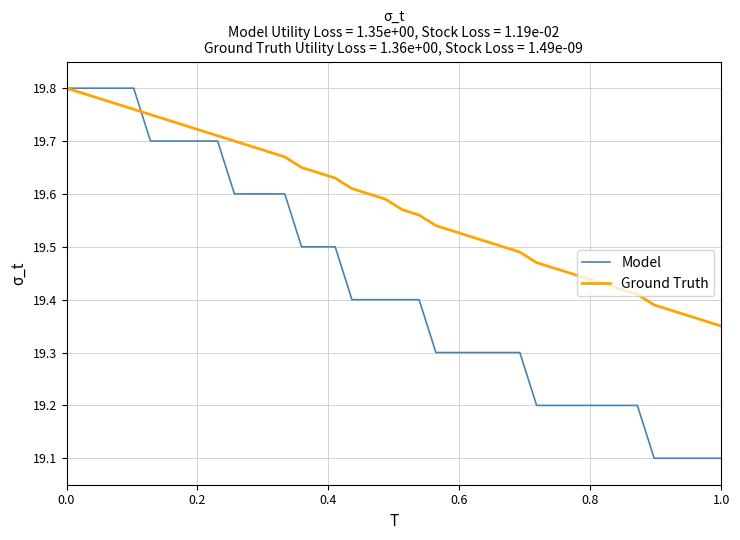

What is the smallest value displayed?

19.1